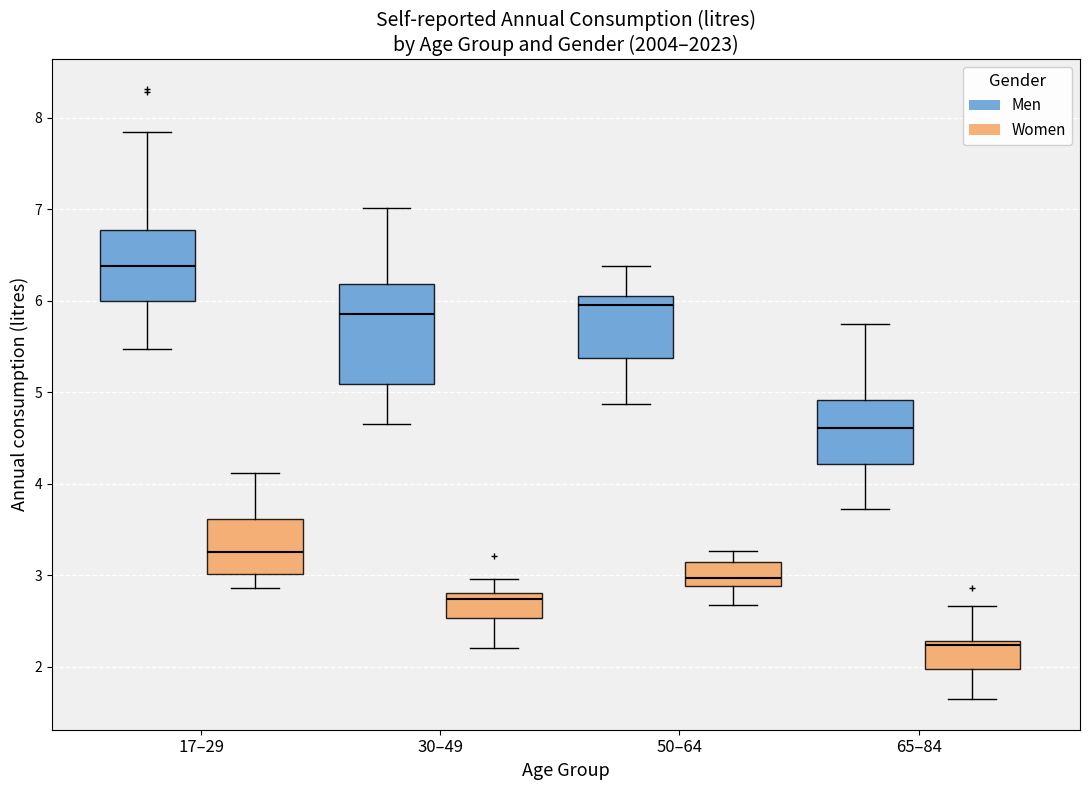

Reading left to right, transcribe this box plot: for each box, give where its median line is, the range the box spans, and where its two whiskers end, as read against the y-axis. The values are not printed on the chart, so give them approximately, as read against the axis.

17–29 (Men): median 6.4, box 6.0 to 6.8, whiskers 5.5 to 7.8
17–29 (Women): median 3.3, box 3.0 to 3.6, whiskers 2.9 to 4.1
30–49 (Men): median 5.9, box 5.1 to 6.2, whiskers 4.7 to 7.0
30–49 (Women): median 2.7, box 2.5 to 2.8, whiskers 2.2 to 3.0
50–64 (Men): median 6.0, box 5.4 to 6.1, whiskers 4.9 to 6.4
50–64 (Women): median 3.0, box 2.9 to 3.1, whiskers 2.7 to 3.3
65–84 (Men): median 4.6, box 4.2 to 4.9, whiskers 3.7 to 5.7
65–84 (Women): median 2.2, box 2.0 to 2.3, whiskers 1.6 to 2.7